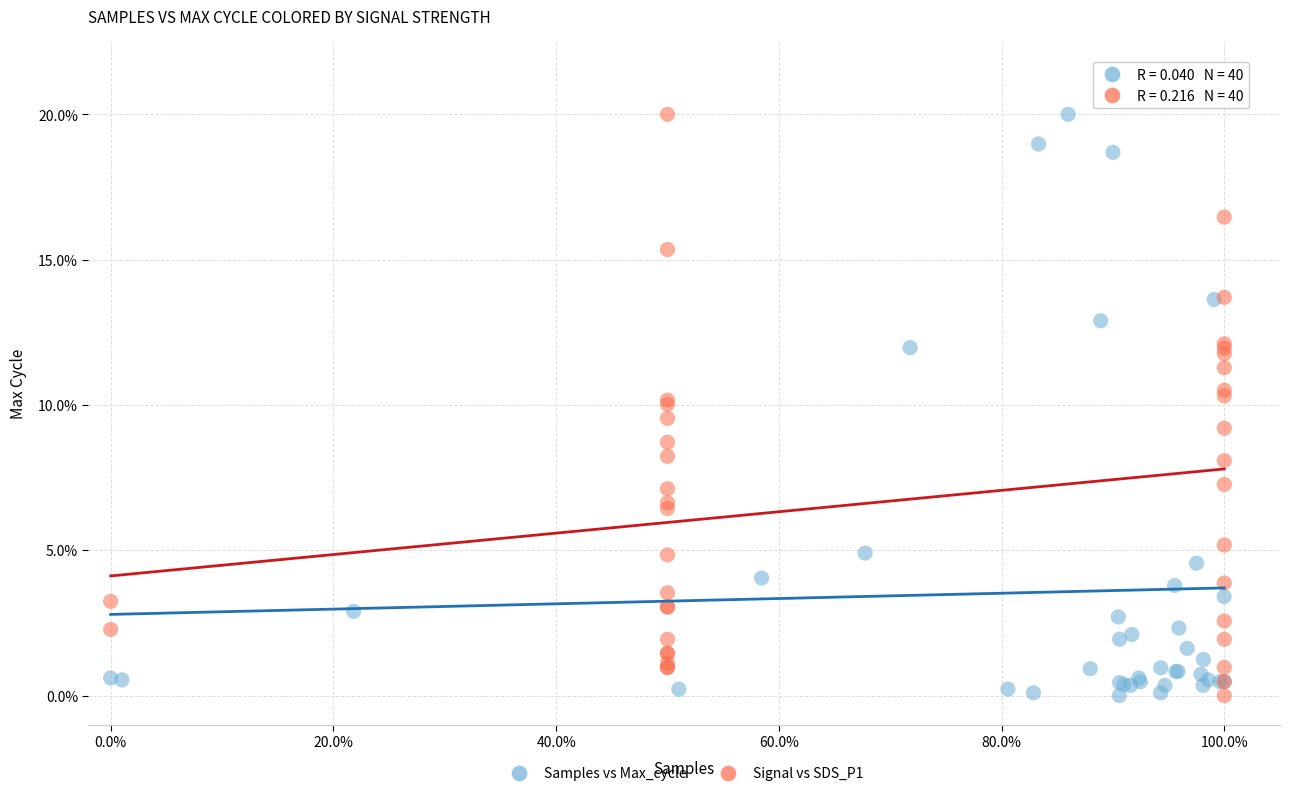

What are all the series names shown in the legend?

Samples vs Max_cycle, Signal vs SDS_P1